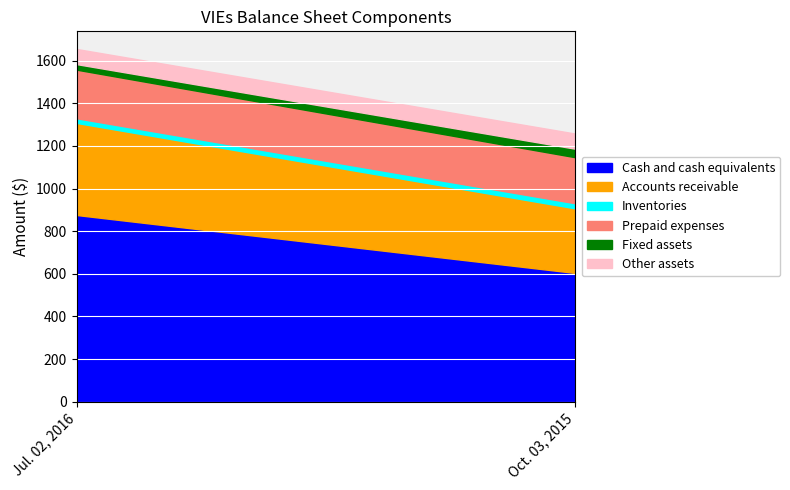

What is the lowest value of the Fixed assets series?

26